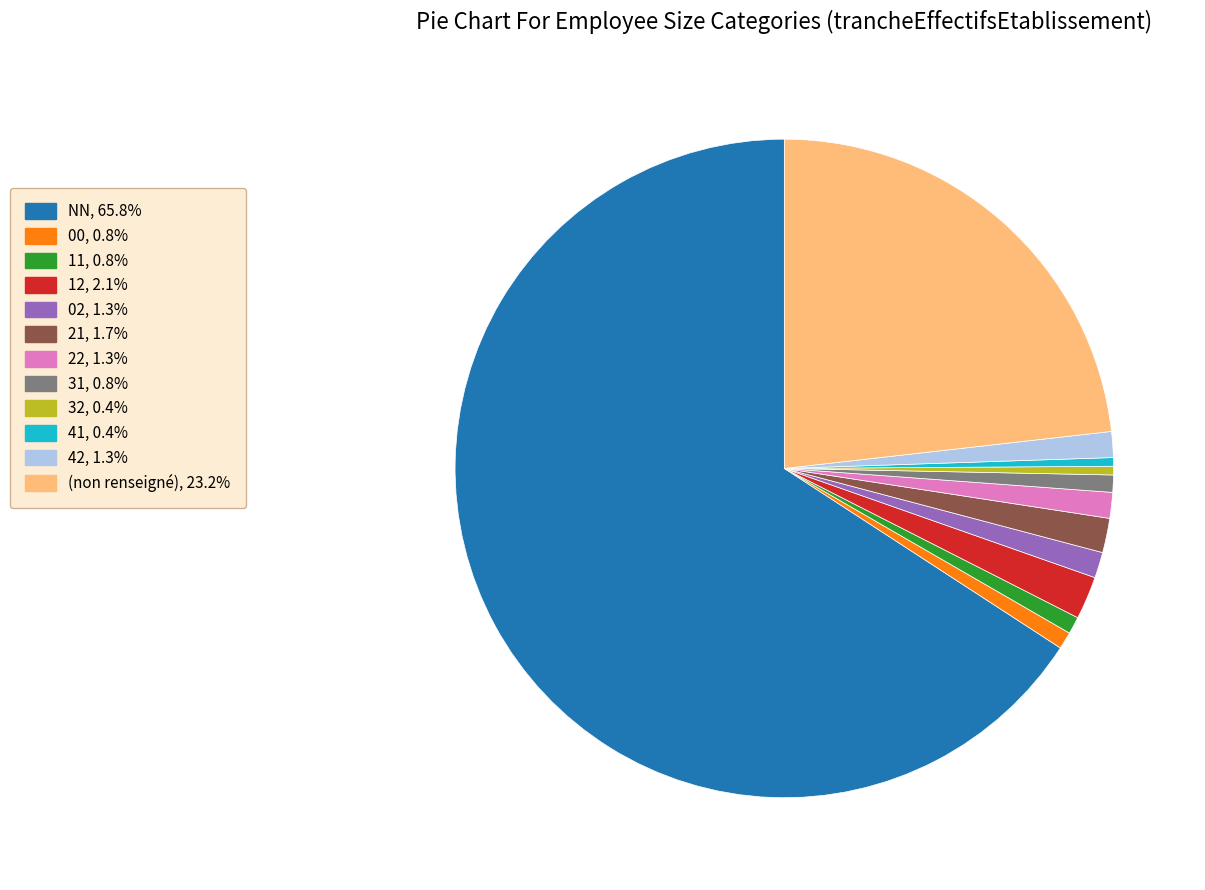

Does any single category account for the majority?

Yes